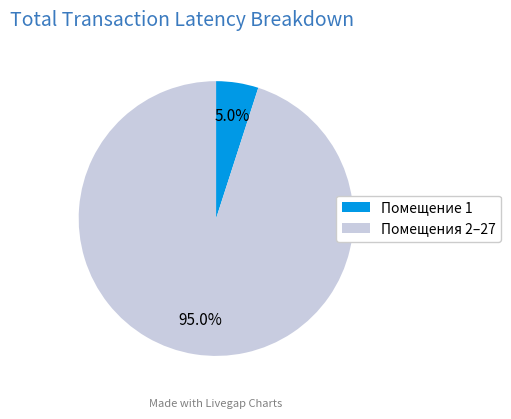

Does any single category account for the majority?

Yes